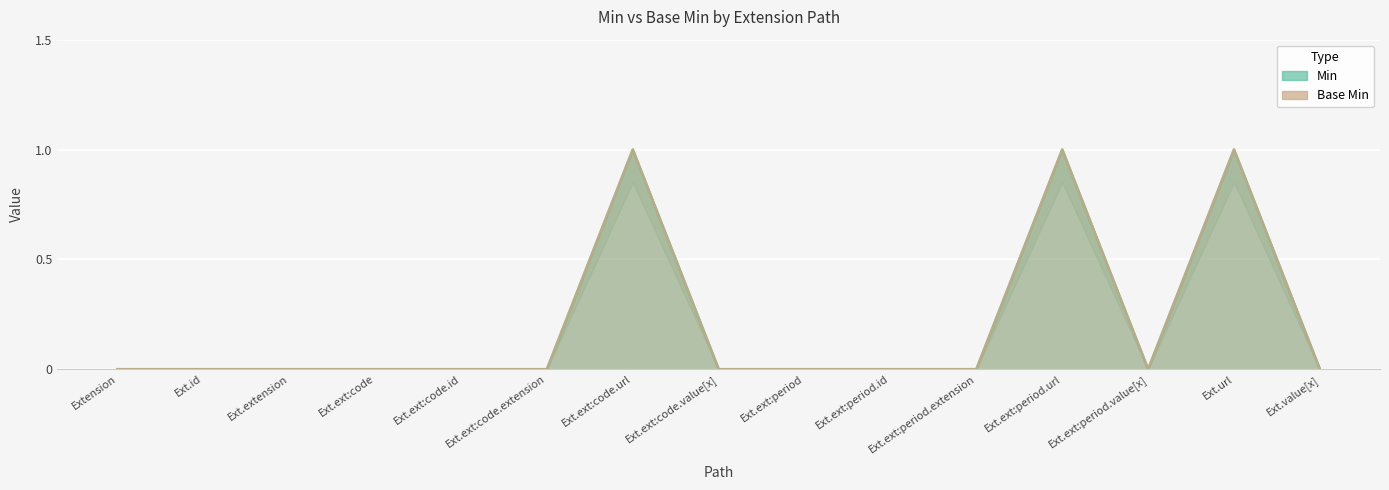

Count the number of data series in this chart.

2